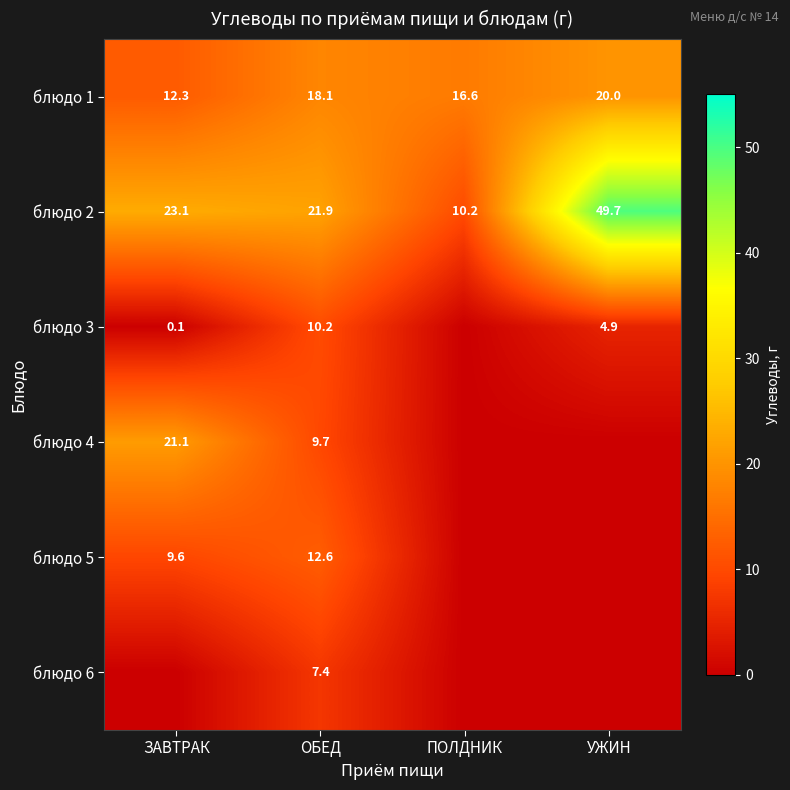

What is the spread (max minus min) of values at ОБЕД?

14.5